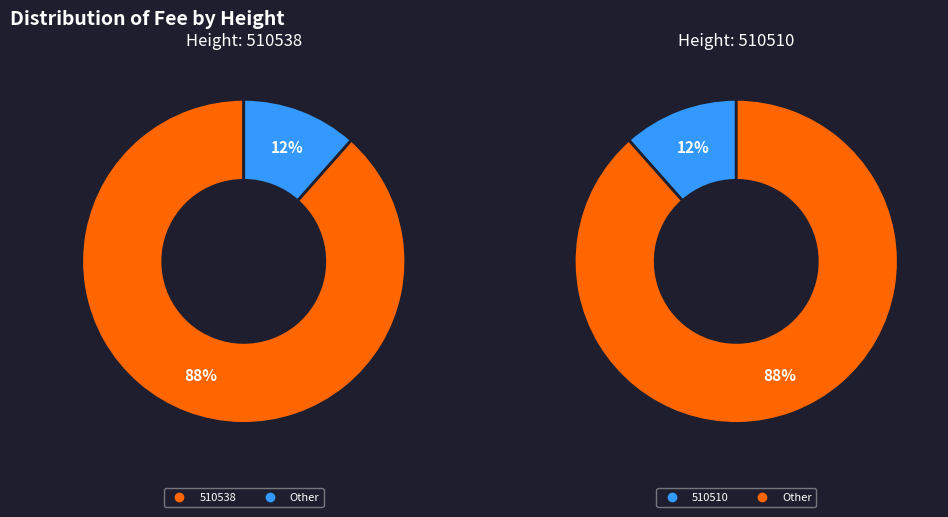

Which slice is the smallest?

510510